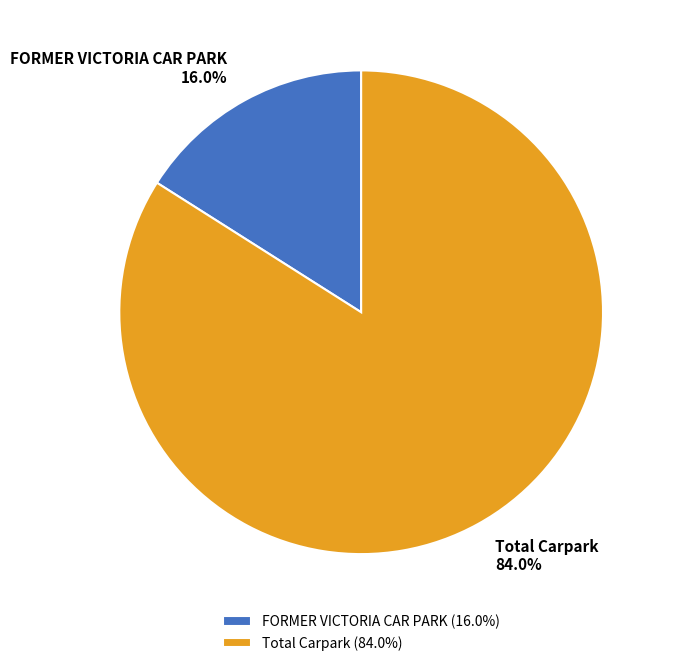

To the nearest percent, what portion does FORMER VICTORIA CAR PARK represent?

16%